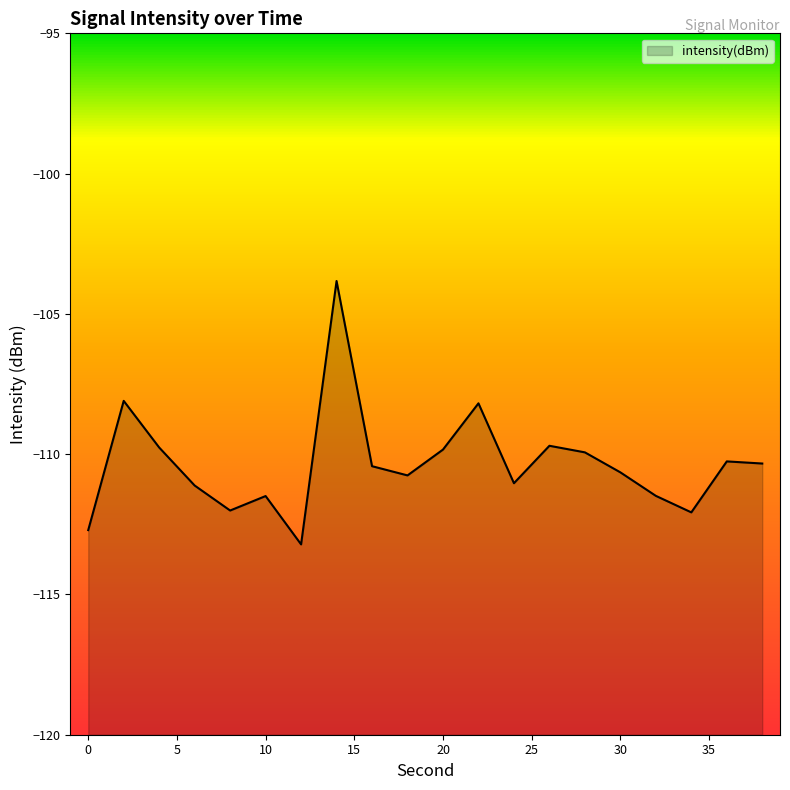

How many points are lower than both their immediate neighbors (excluding endpoints)?

5